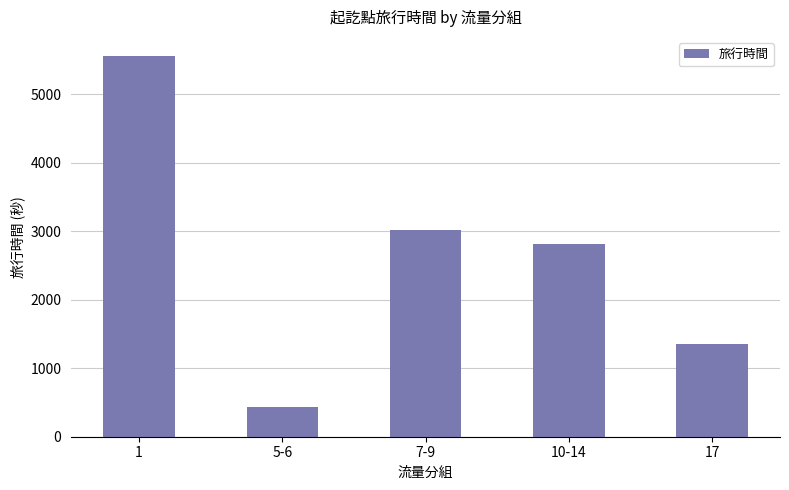

Count the number of data series in this chart.

1